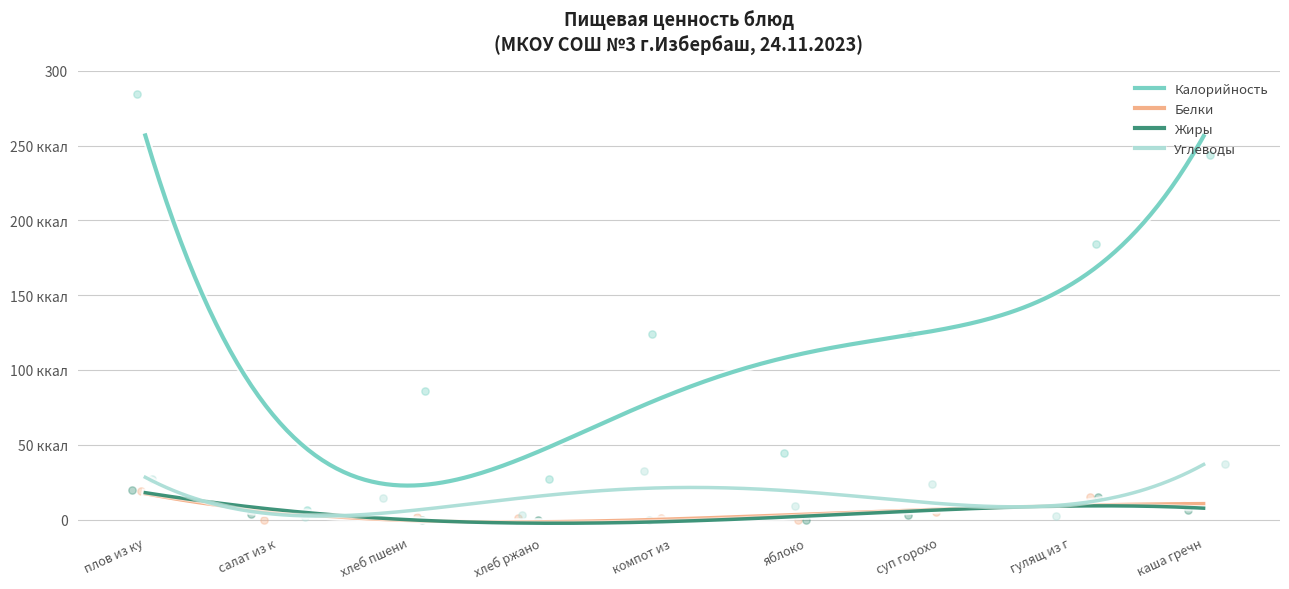

Which series has the largest Y range (max minus min)?

Калорийность